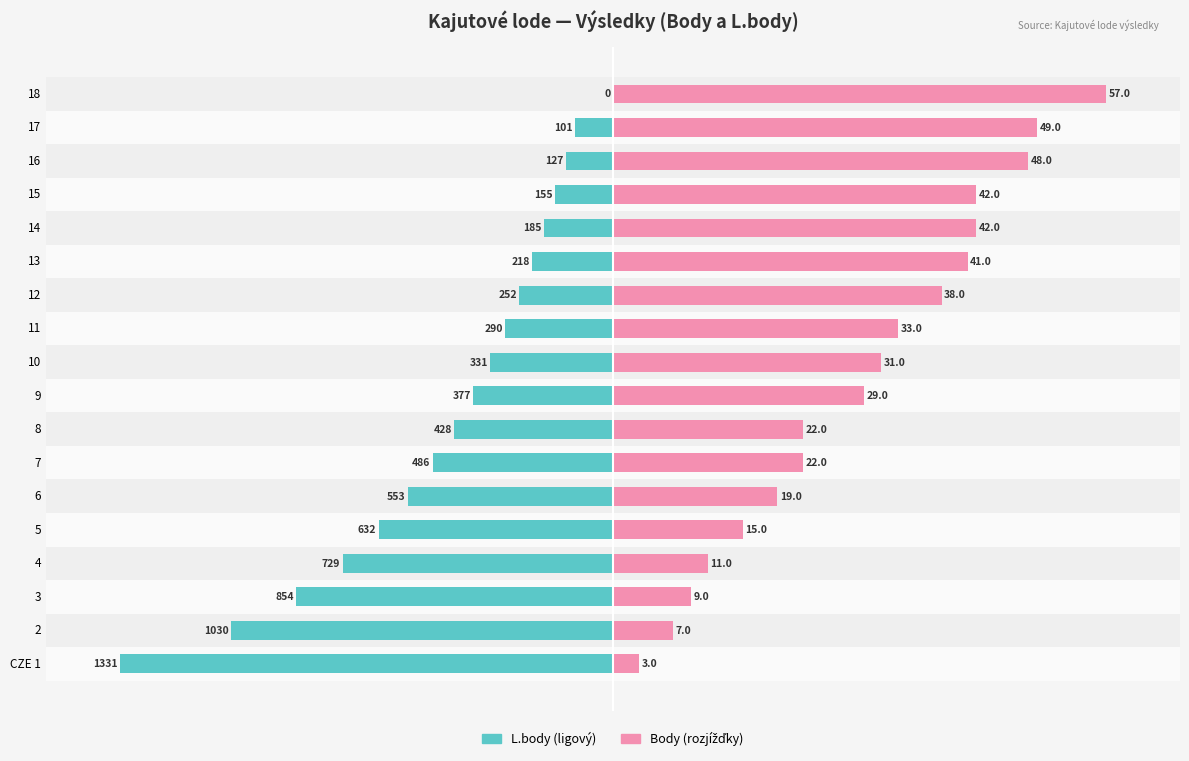

How many bars are there in total?

36